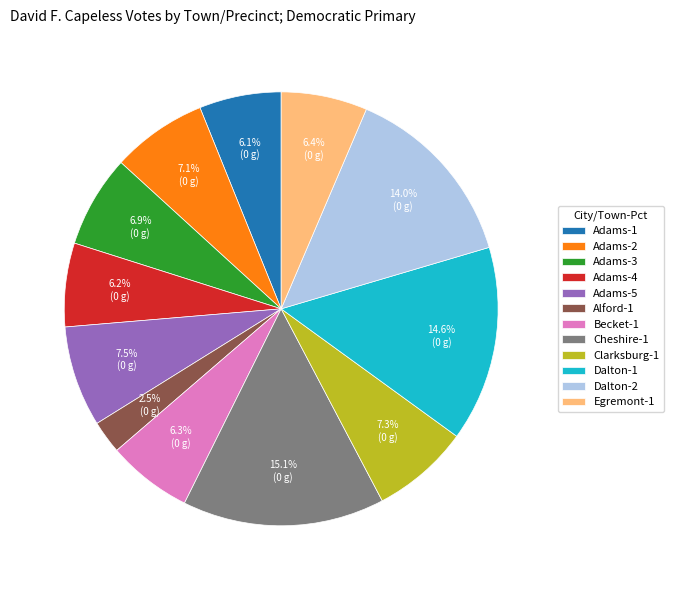

To the nearest percent, what is the difference between the Cheshire-1 and Egremont-1 slice percentages?

9%